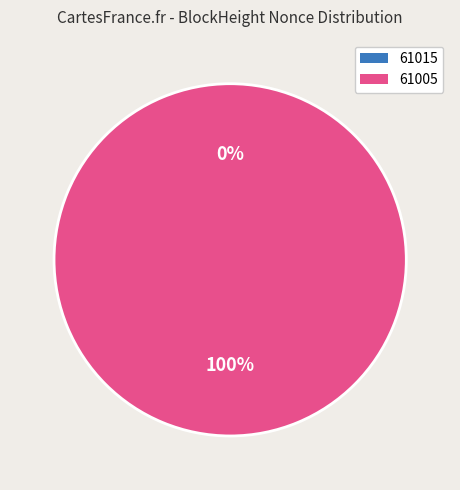

What percentage is the 61005 slice, to the nearest percent?

100%